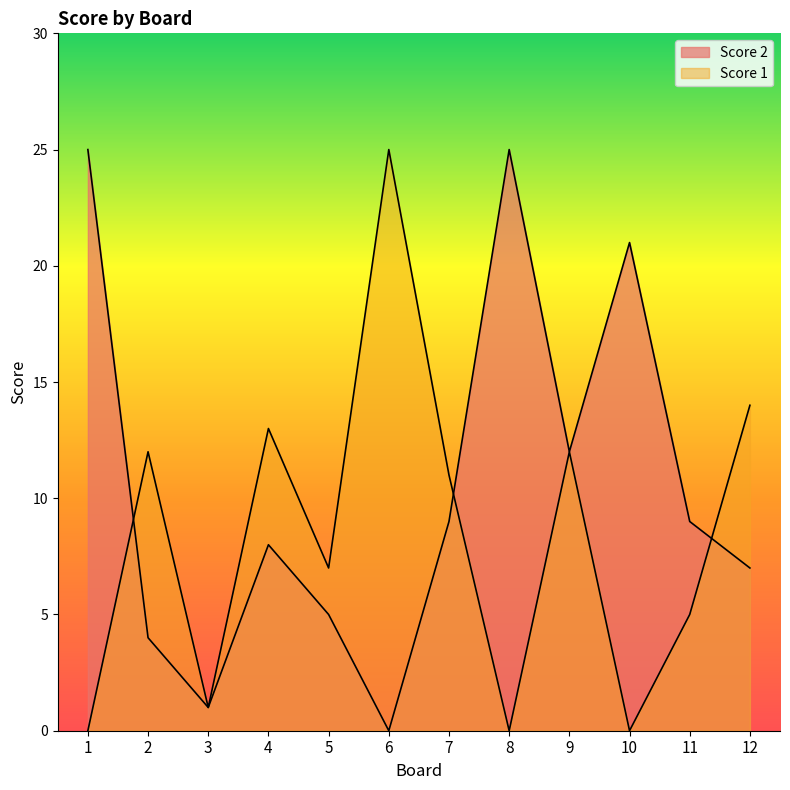

What is the value of the Score 1 point at the 9th from the left?

12